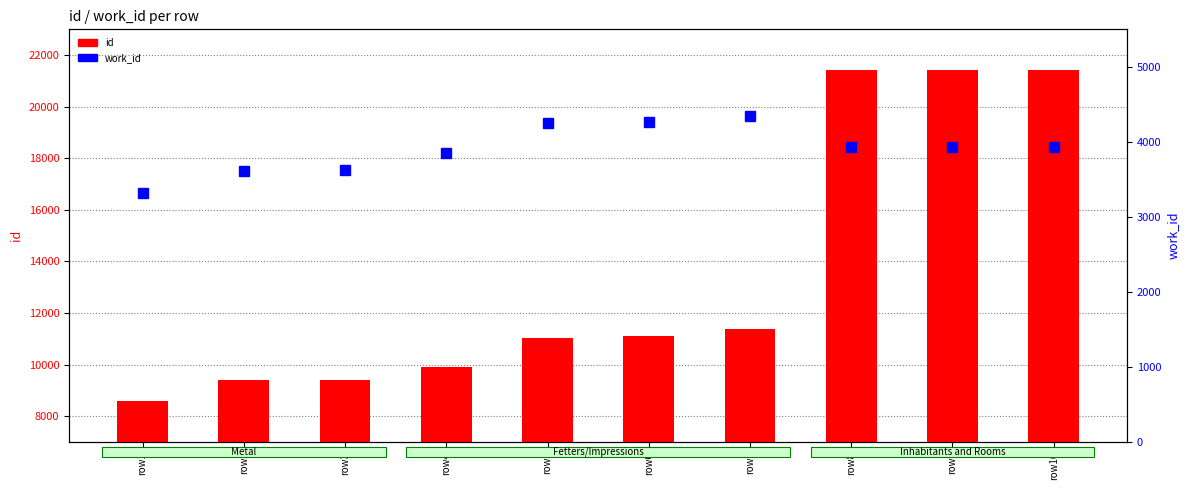

Which label corresponds to the largest value in the chart?

row10